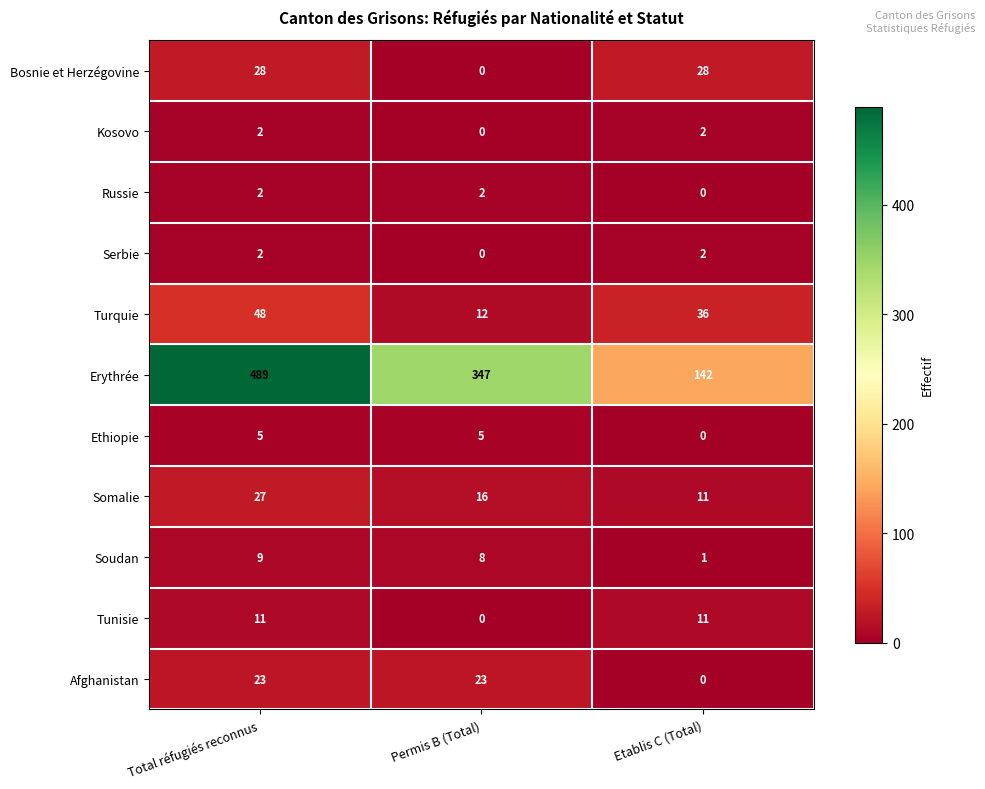

What is the approximate value of Bosnie et Herzégovine at Total réfugiés reconnus, to the nearest 10?

30